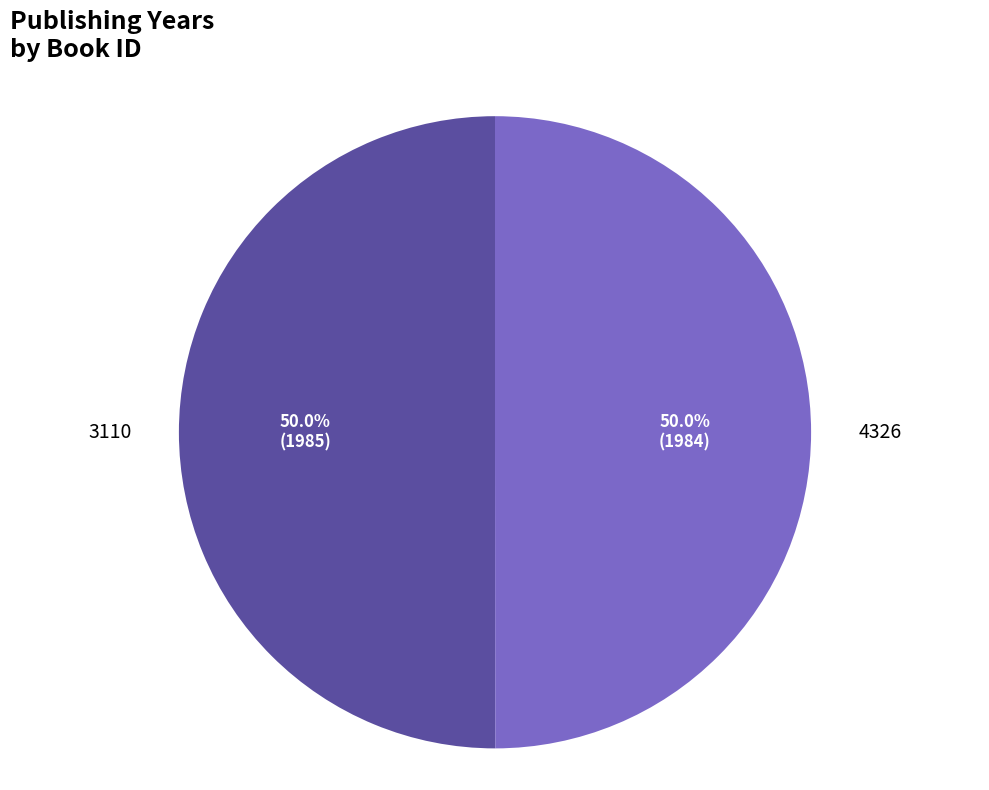

Combined, do 3110 and 4326 account for over 50%?

Yes